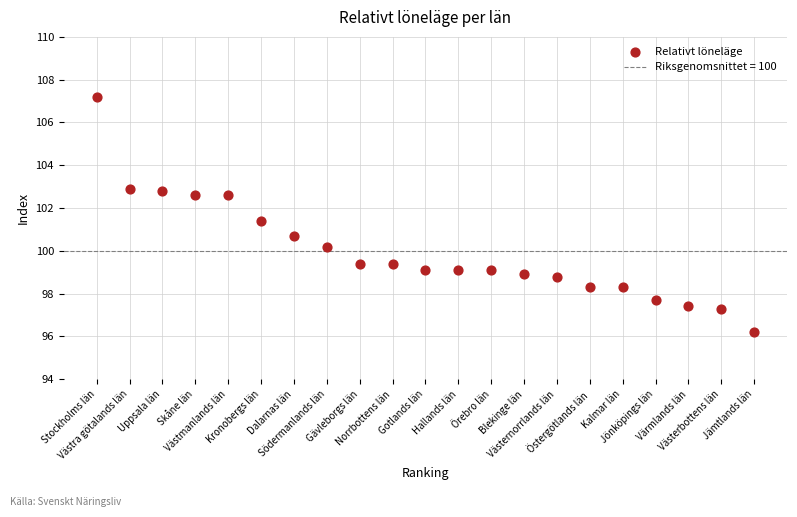

What is the range of X values (max minus min)?

20.0